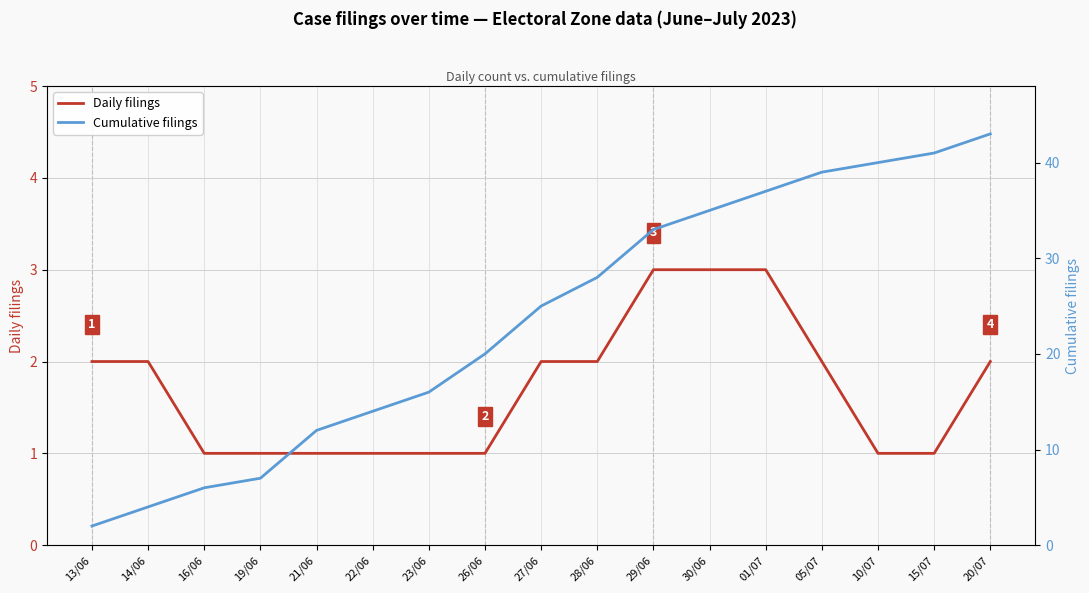

What is the sum of the Daily filings values at 20/07 and 29/06?

5